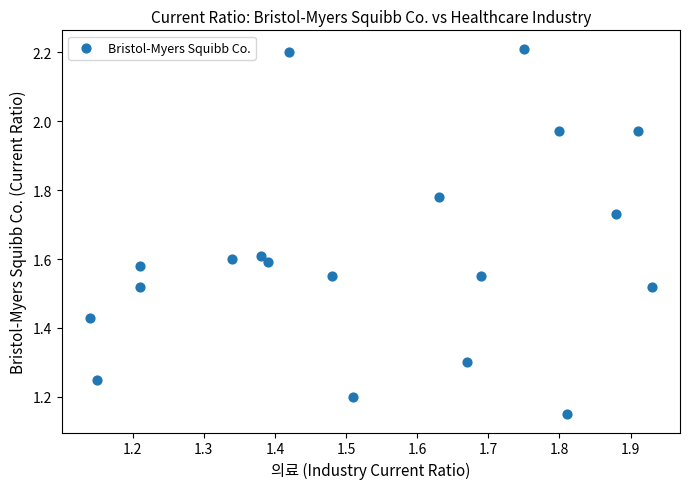

What is the range of X values (max minus min)?

0.8